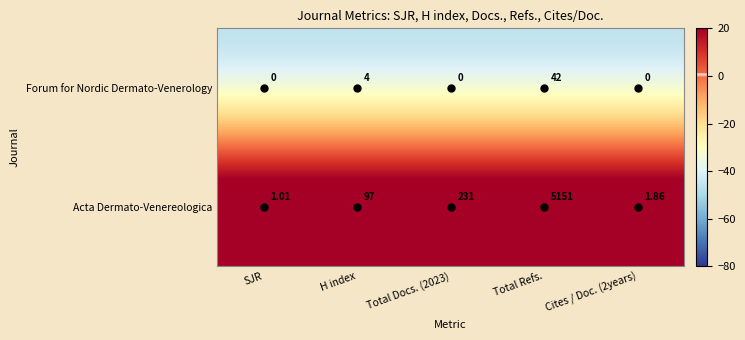

Rank the series by their average value, from highest to lowest.

Acta Dermato-Venereologica, Forum for Nordic Dermato-Venerology